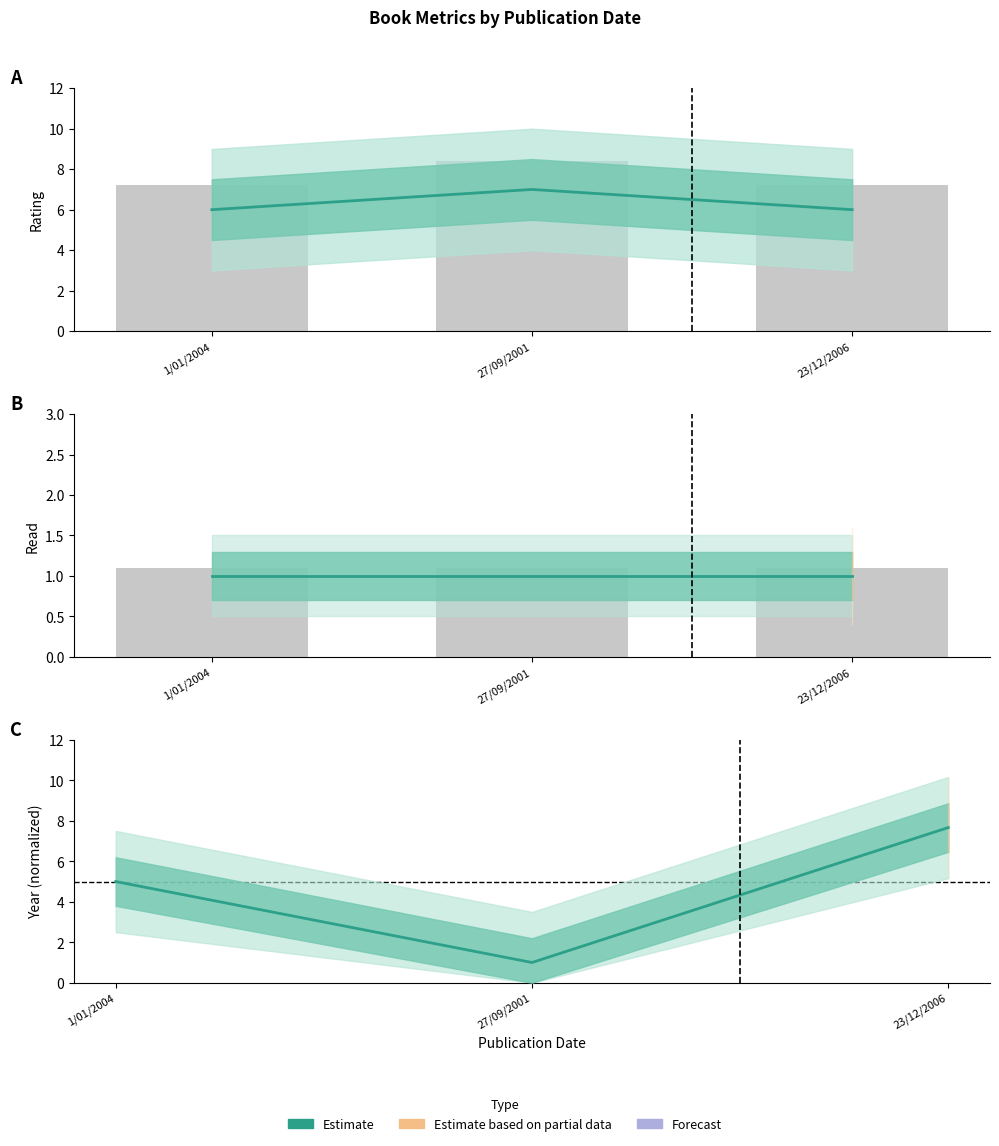

Which has a higher value, 23/12/2006 or 1/01/2004?

23/12/2006